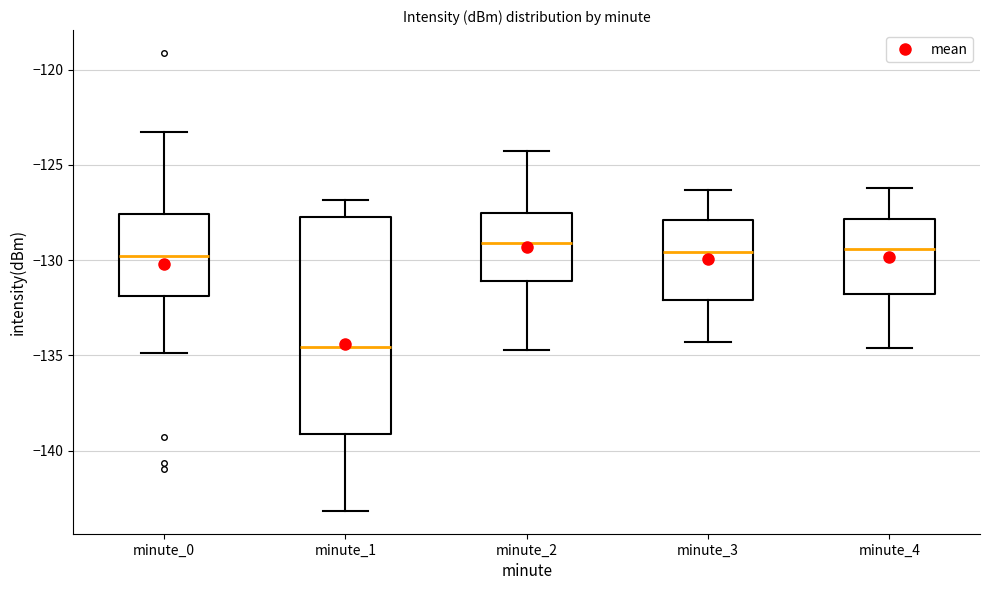

Which box has the lowest median line?

minute_1